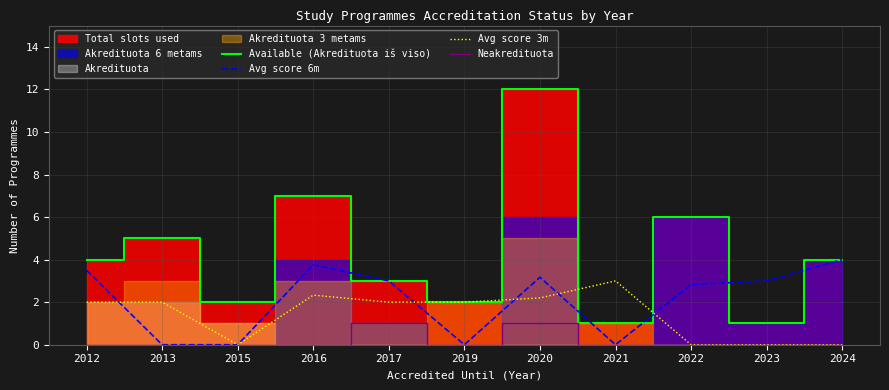

List the series in order of their overall mean, highest first.

Available (Akredituota iš viso), Avg score 6m, Avg score 3m, Neakredituota